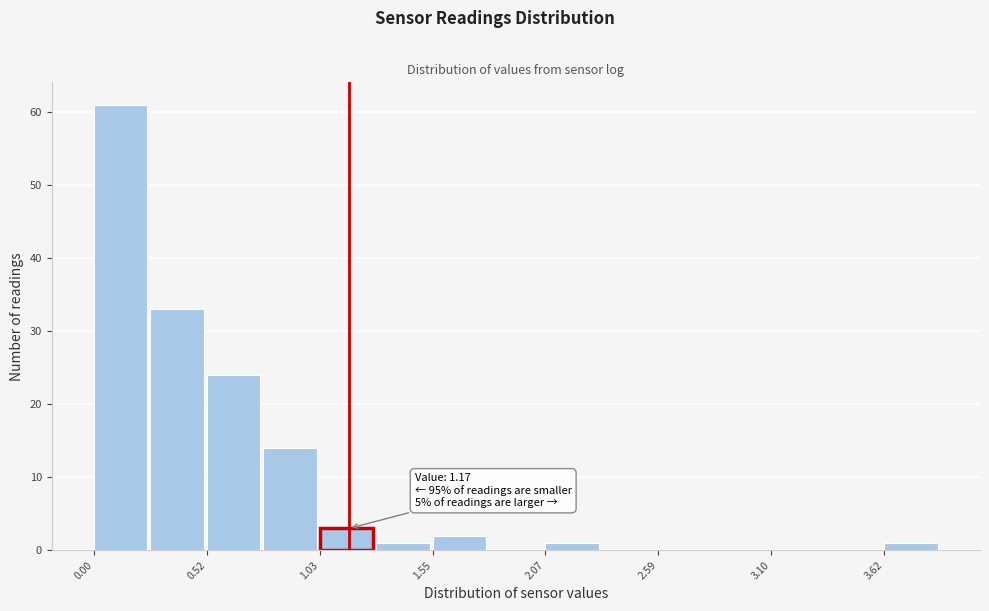

Read against the x-axis, roughly where is the centre of the tallest bar?

0.1